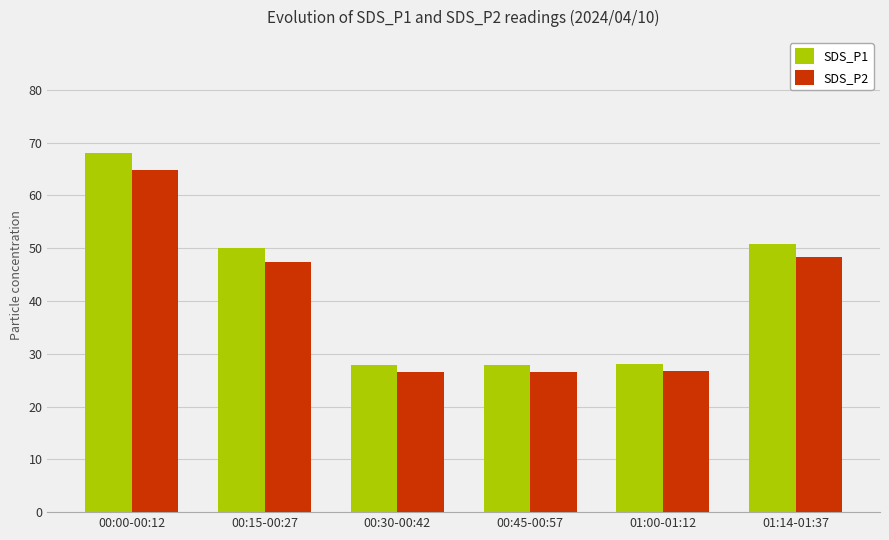

Where is SDS_P2 nearest to the value 45?

00:15-00:27